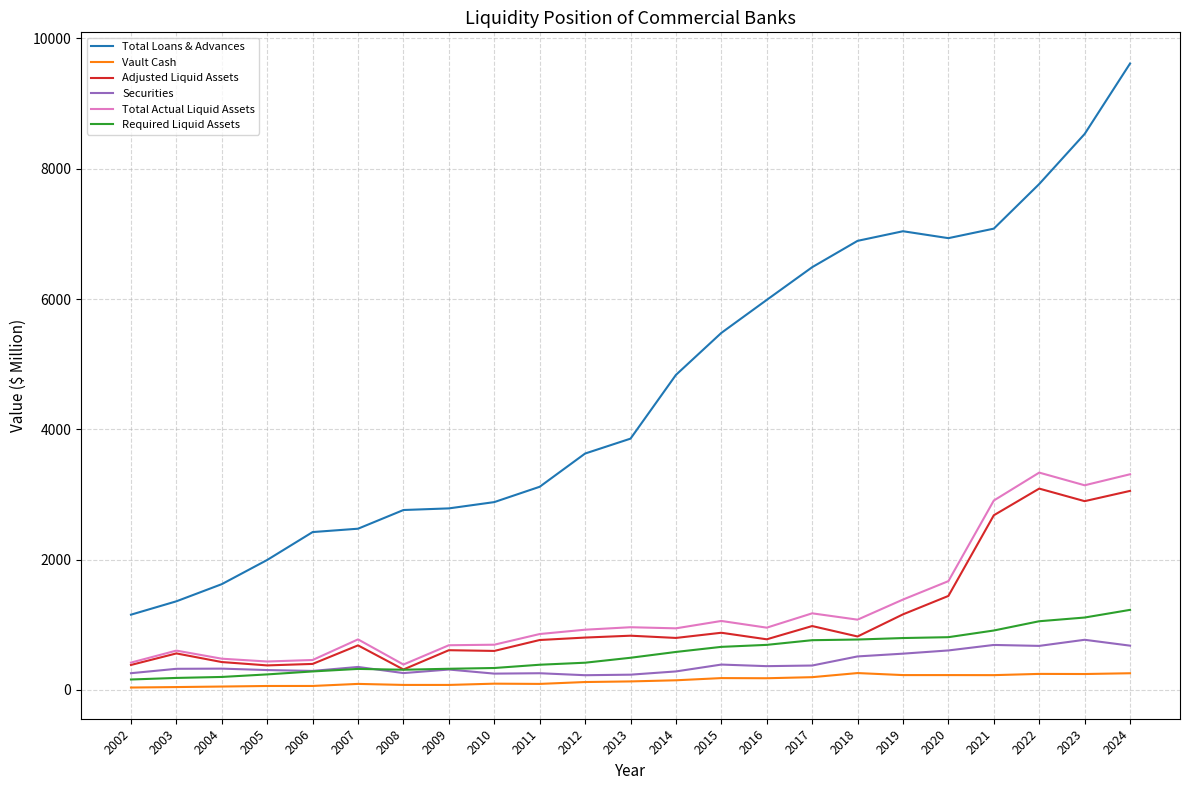

Which series has the largest range (max minus min)?

Total Loans & Advances